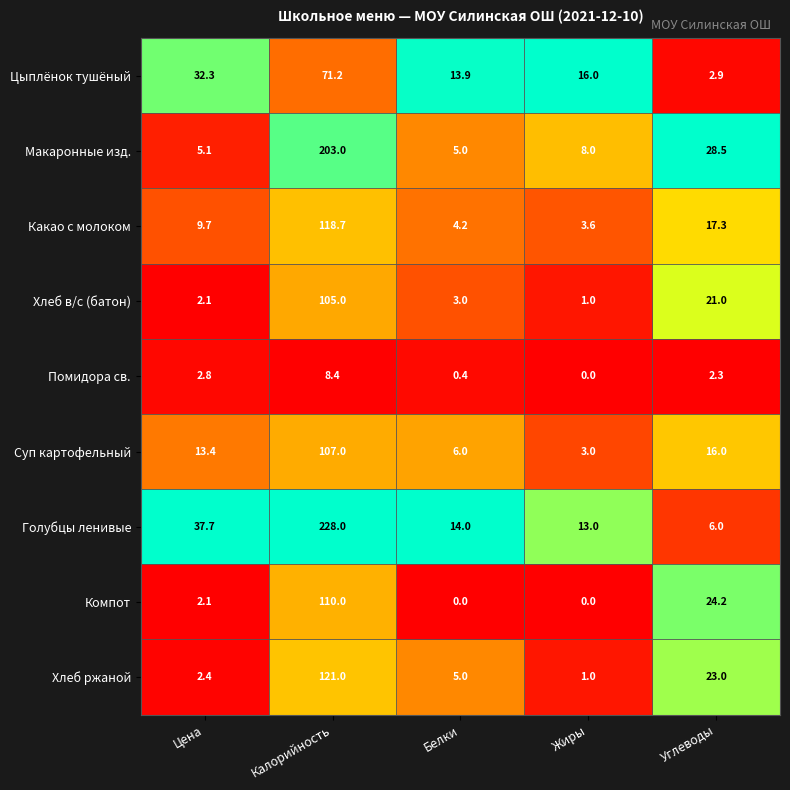

At which category is the sum across all series the highest?

Калорийность